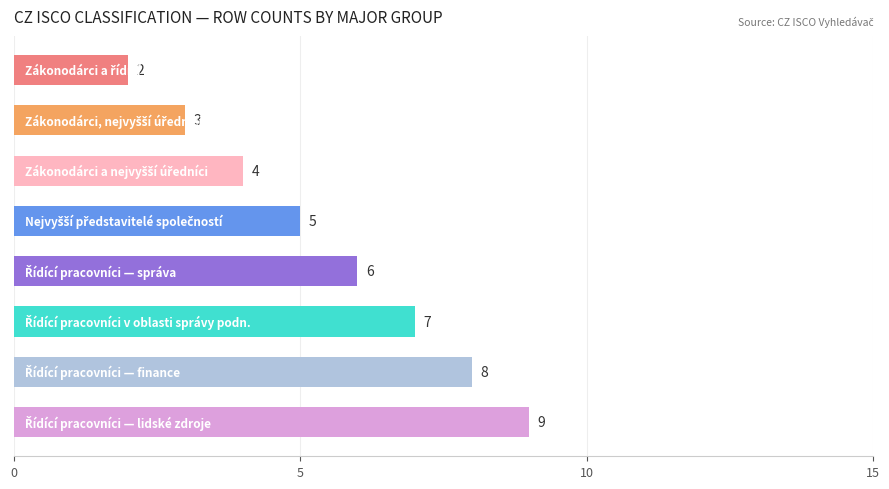

What is the difference between the maximum and second lowest values?

6